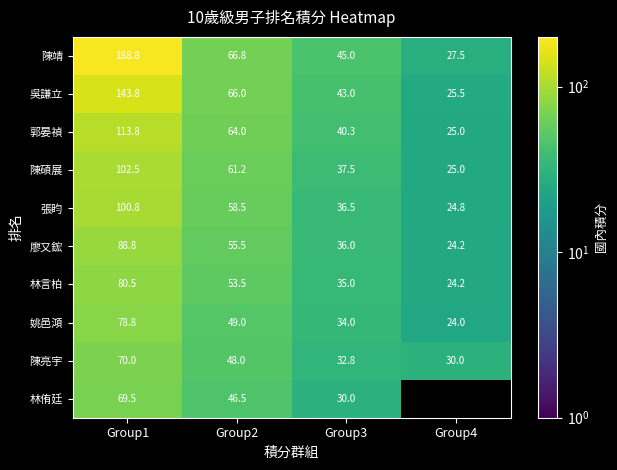

Which has a higher value, Group3 or Group4?

Group3